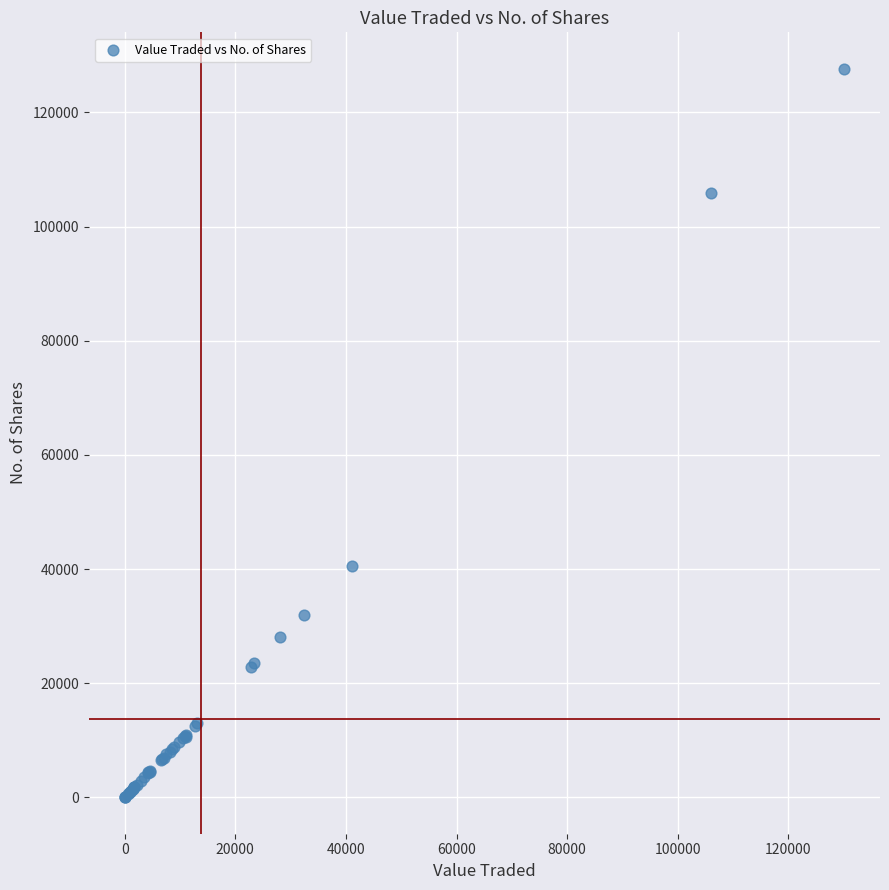

What Y value in the scatter plot is closest to 63836?

40478